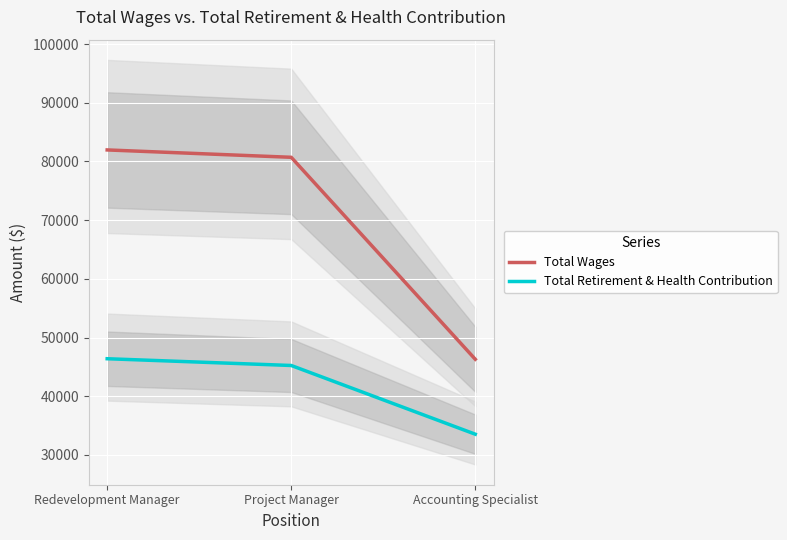

What position from the right is Project Manager?

2